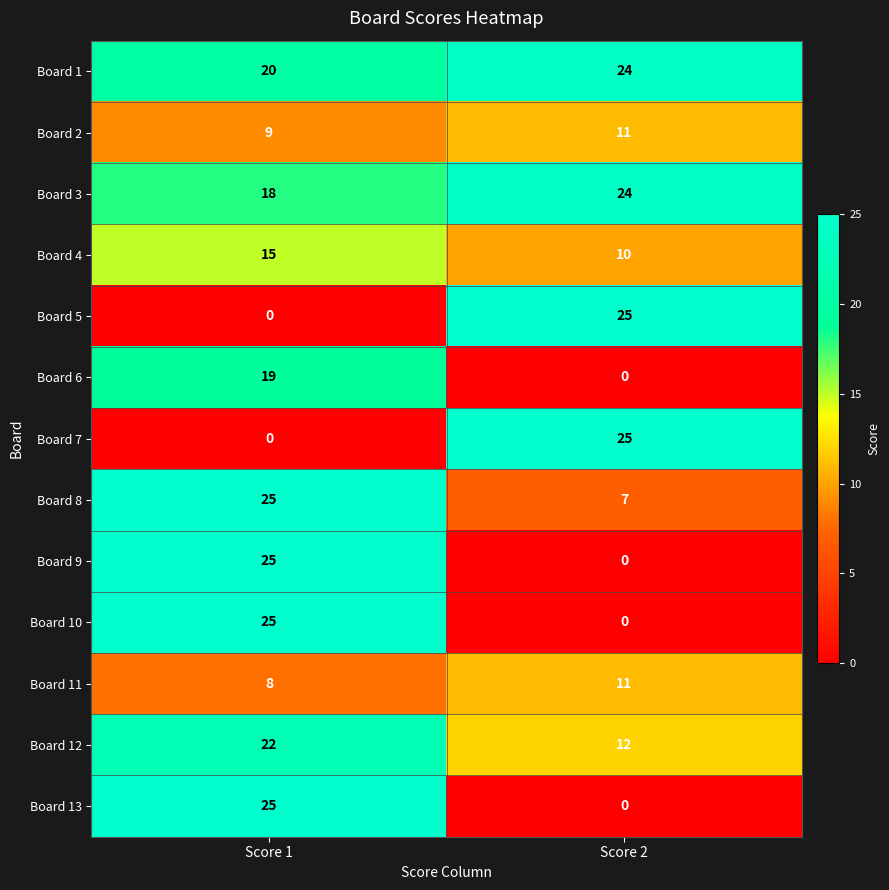

Rank the categories by Board 2 value from lowest to highest.

Score 1, Score 2